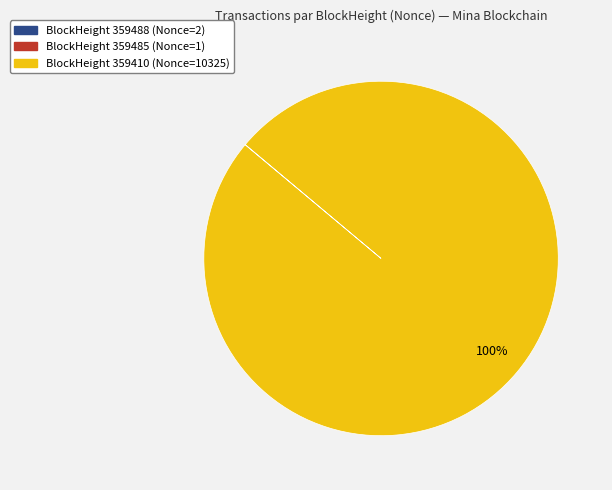

To the nearest percent, what is the difference between the largest and smallest slice percentages?

100%